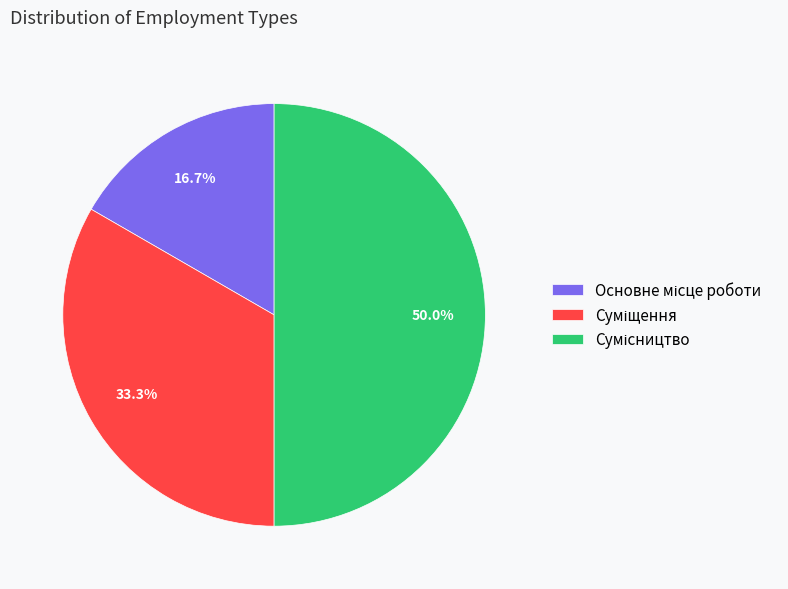

Approximately how many times larger is the value at Сумісництво compared to Основне місце роботи?

3.0